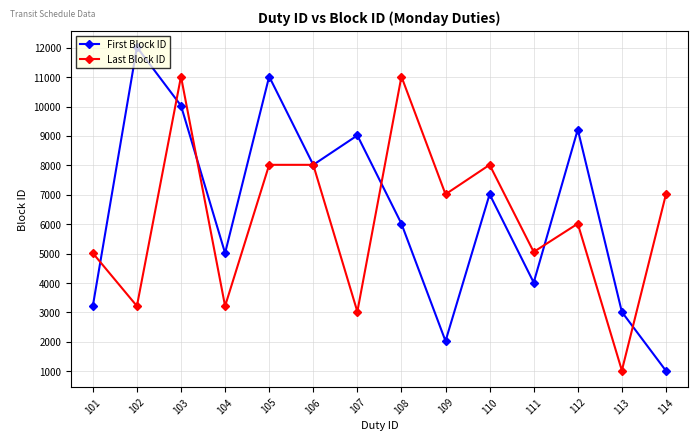

What is the greatest value displayed?

12018